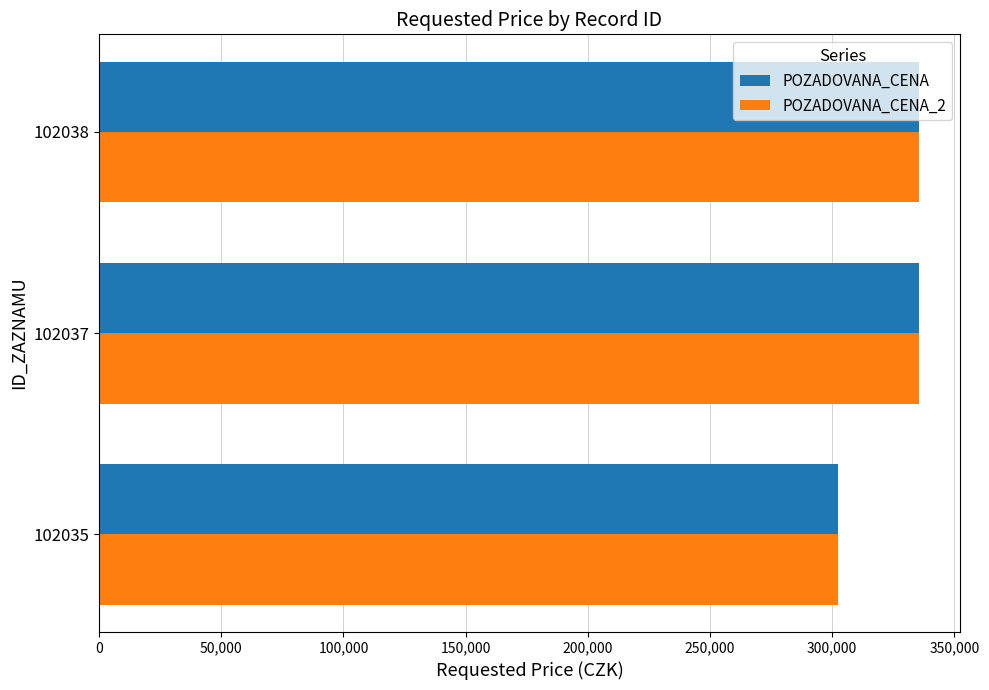

True or false: POZADOVANA_CENA_2 has a value of 335460 at 102037.

True